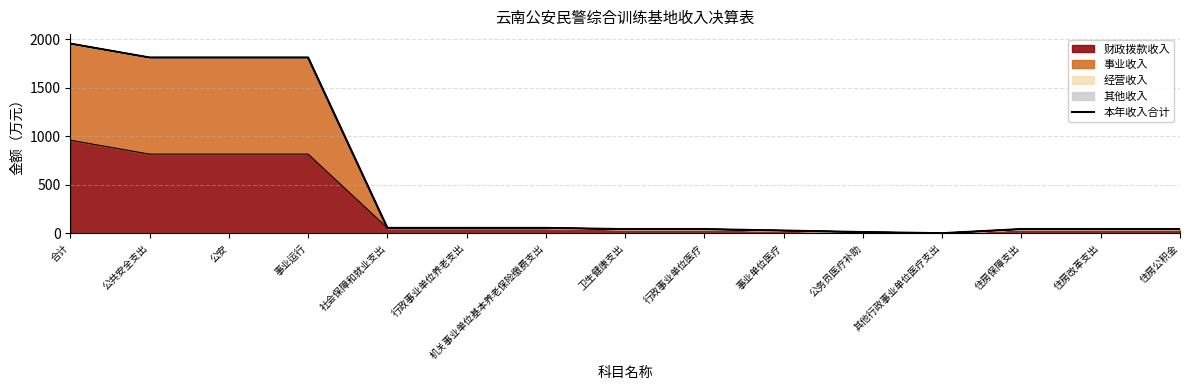

True or false: the data shows 15.2 at 行政事业单位养老支出.

False